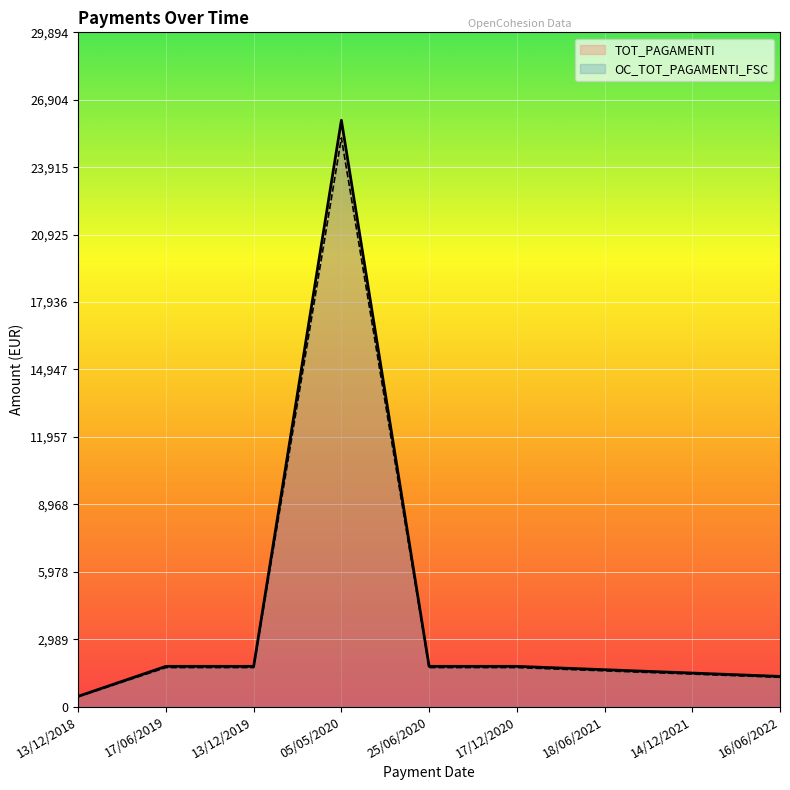

What is the difference between the OC_TOT_PAGAMENTI_FSC values at 14/12/2021 and 25/06/2020?

288.4